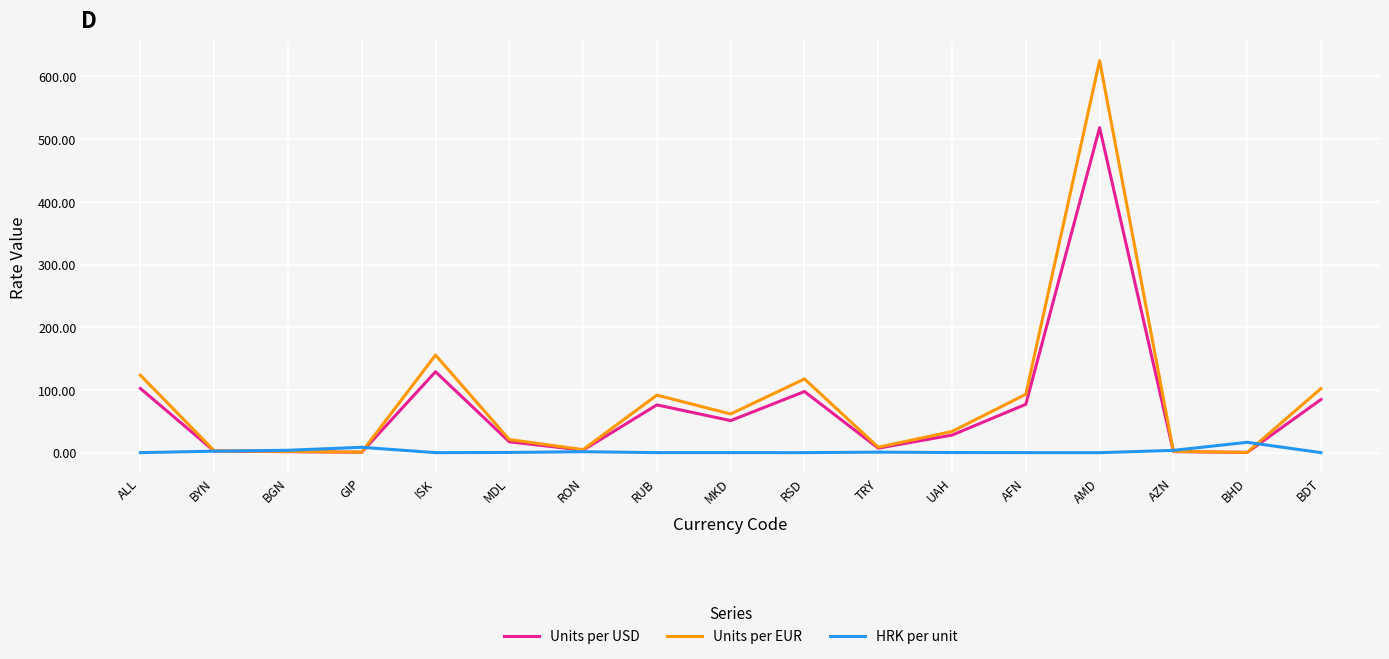

Is the value of HRK per unit at BDT greater than the value of Units per EUR at BDT?

No